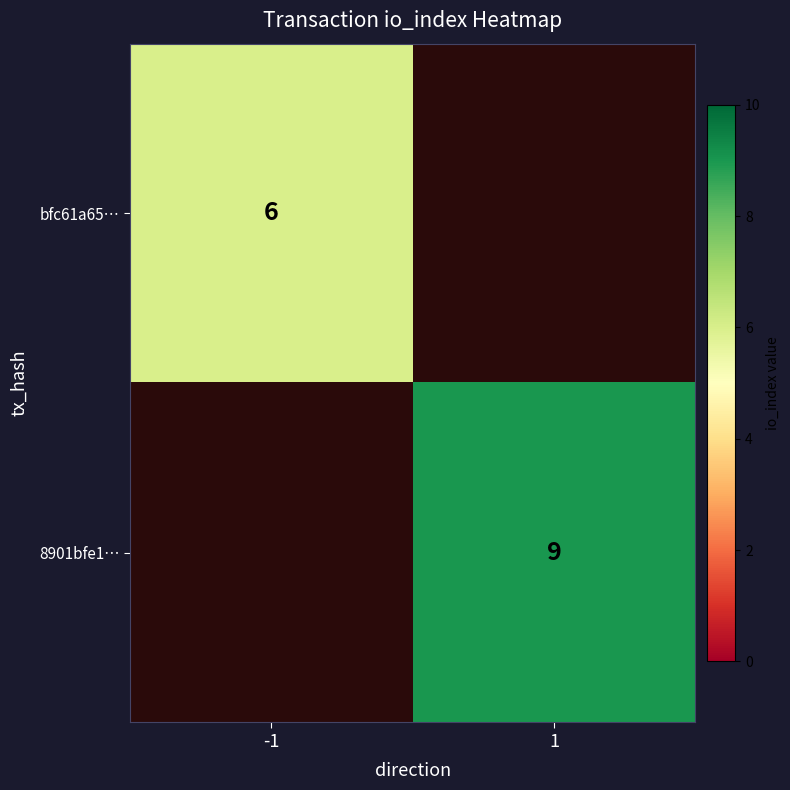

The value of bfc61a65… at -1 is 10. True or false?

False